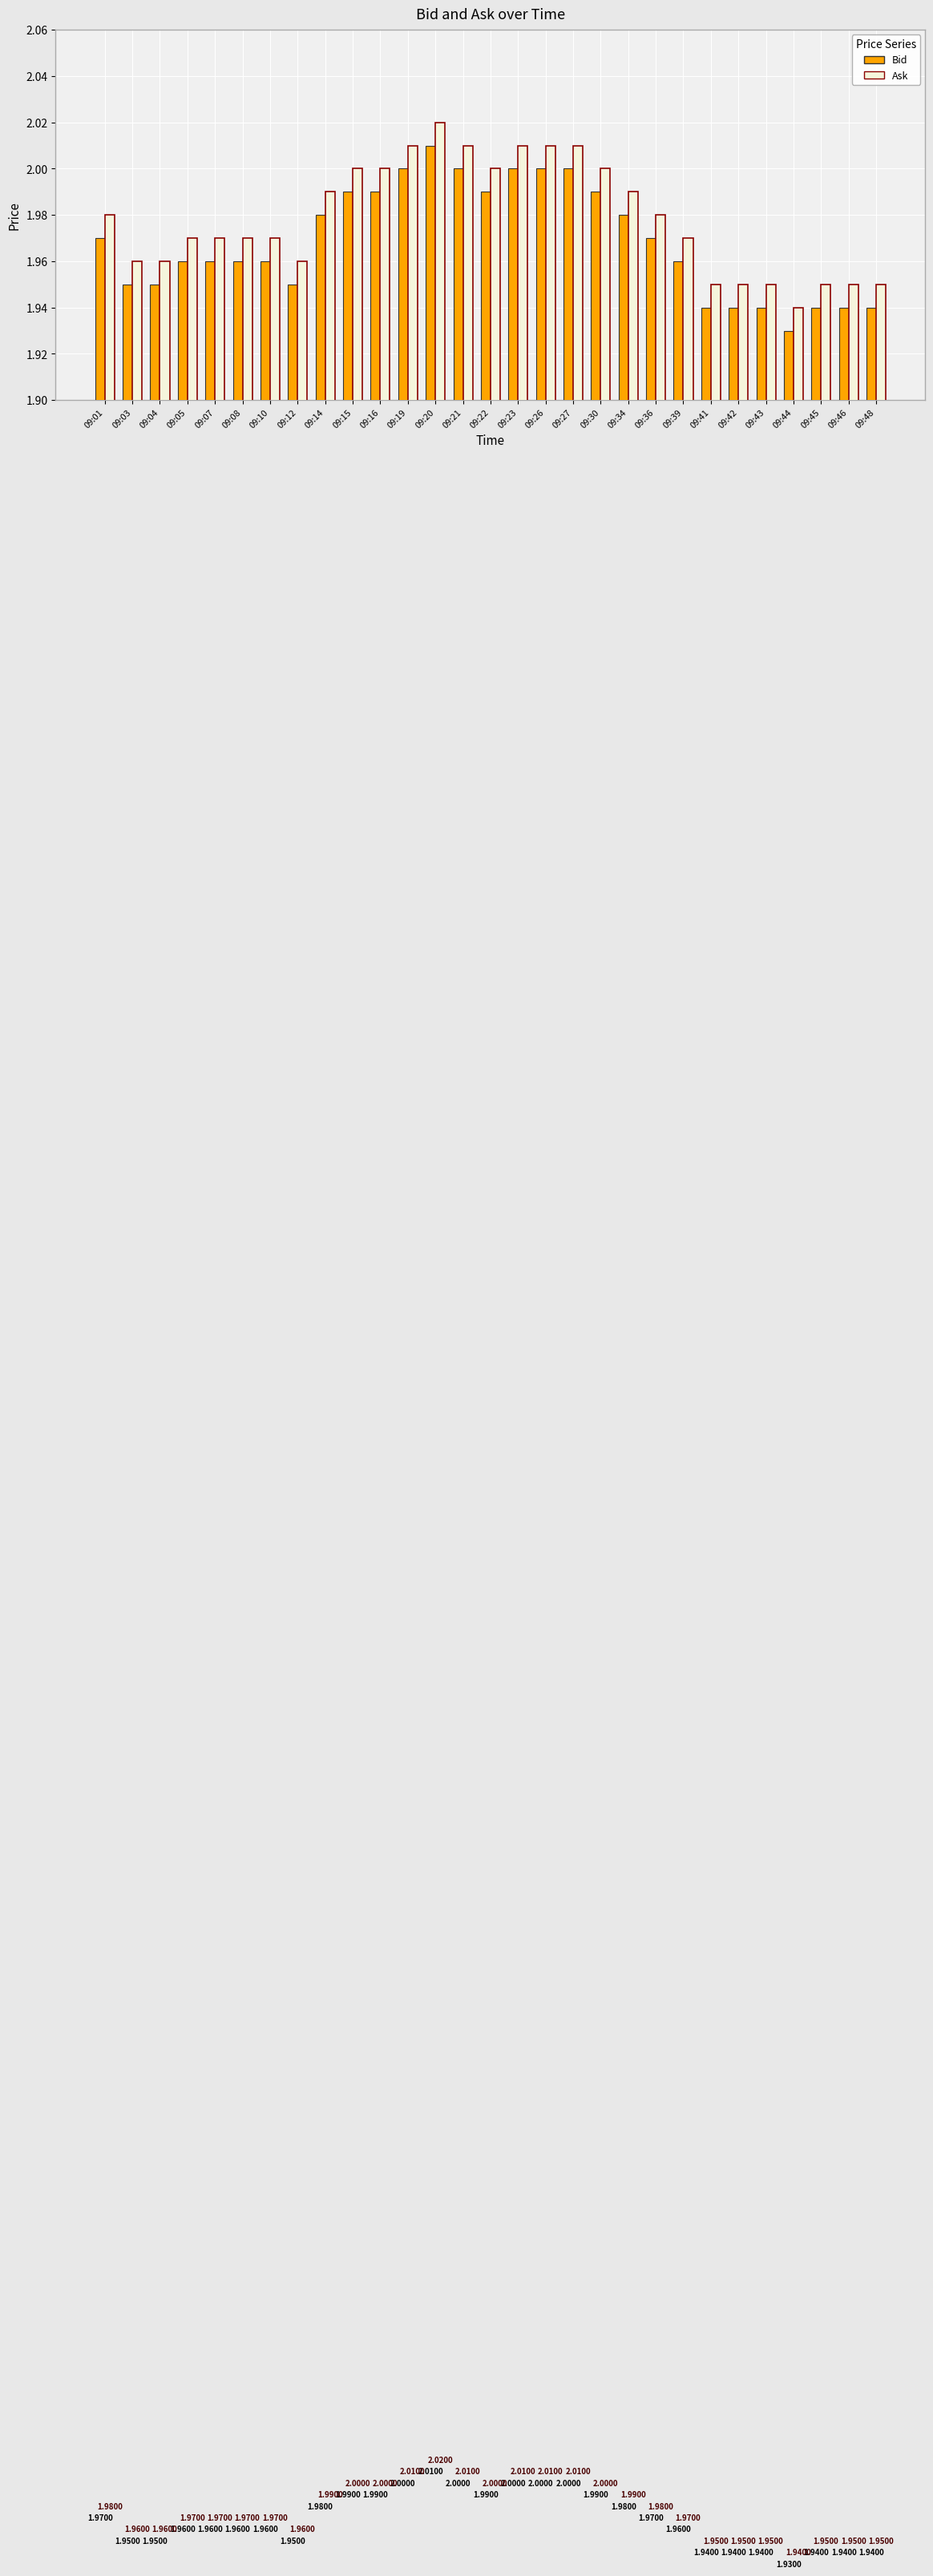

The value of Ask at 09:45 is 1.3. True or false?

False